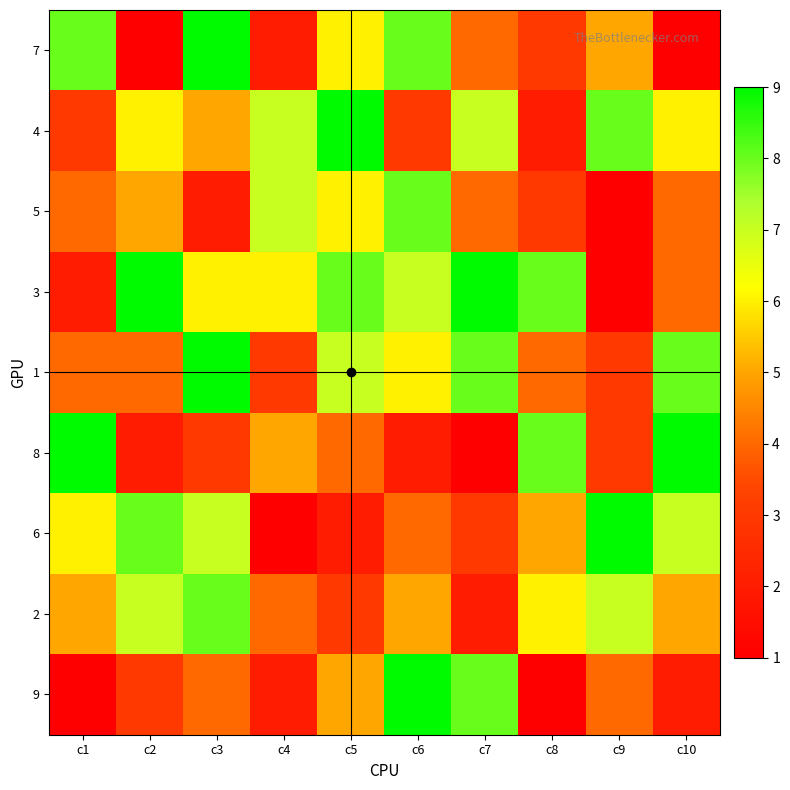

Rank the series by their maximum value, from highest to lowest.

7, 4, 3, 1, 8, 6, 9, 5, 2